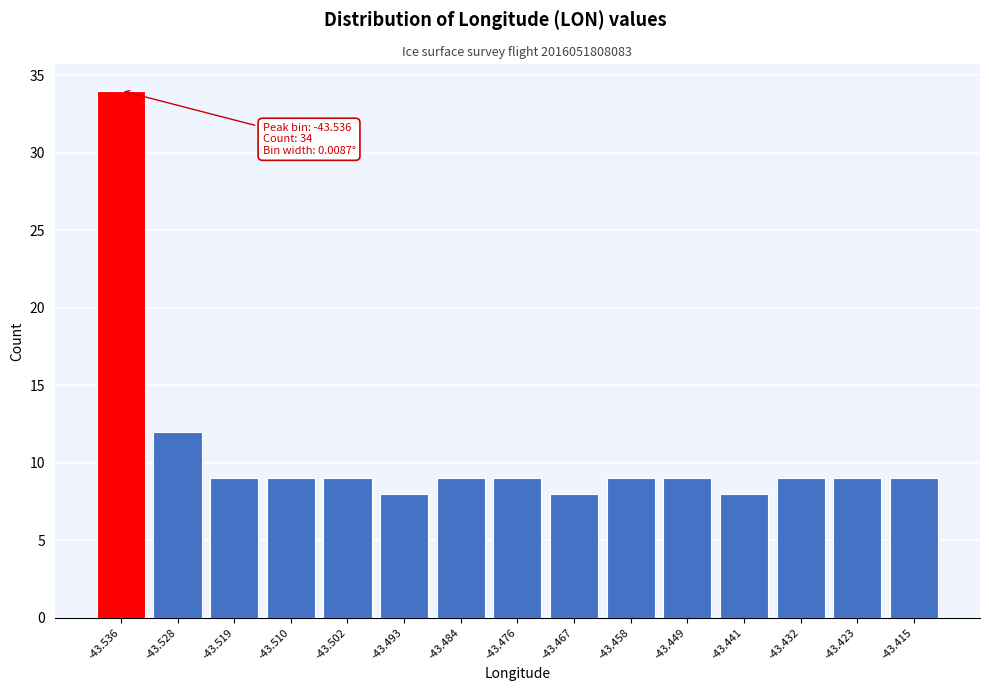

Reading right to left, what are all the values shown in this chart?

9	9	9	8	9	9	8	9	9	8	9	9	9	12	34